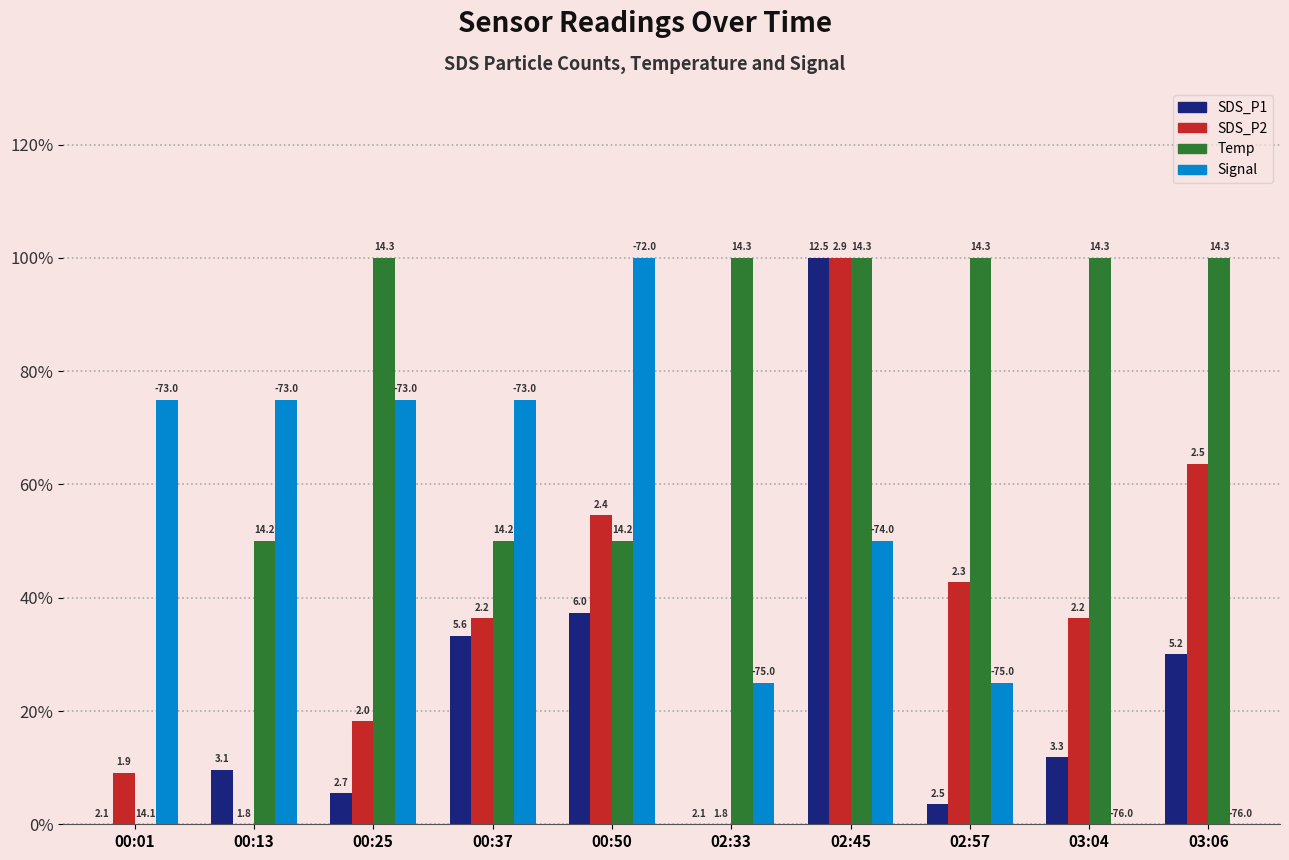

What are all the series names shown in the legend?

SDS_P1, SDS_P2, Temp, Signal